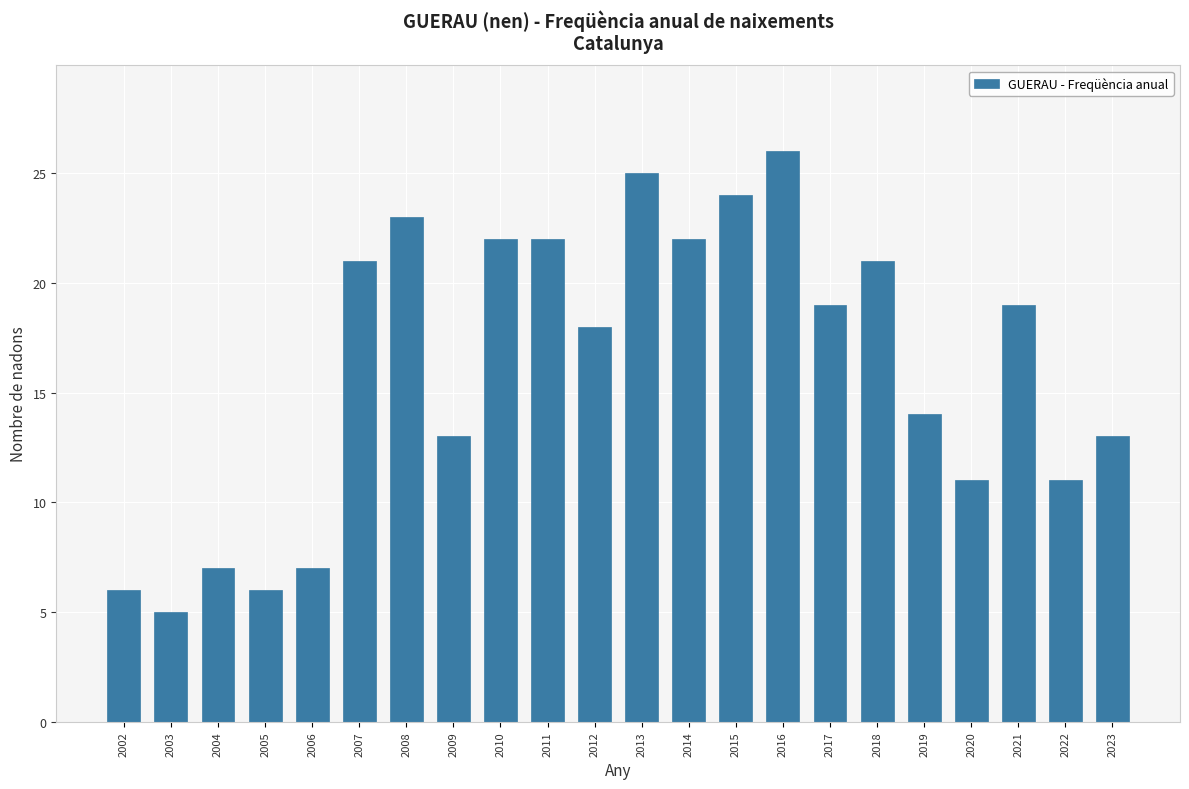

How many bars are there in total?

22